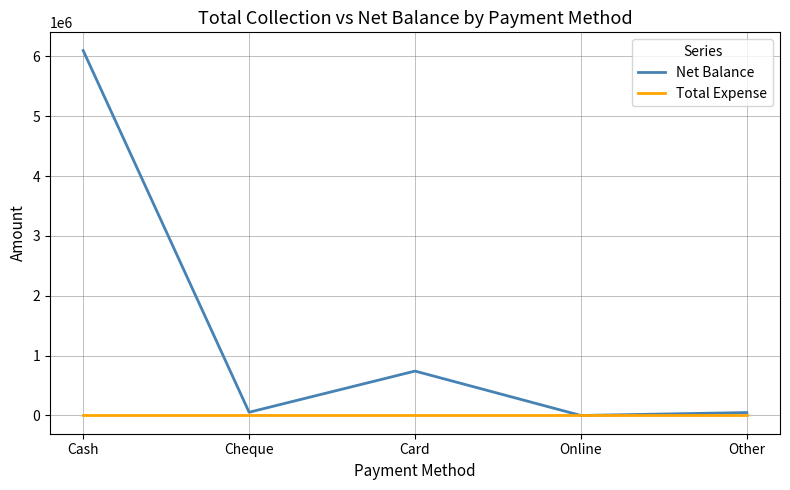

What is the average value of the Net Balance series?

1388488